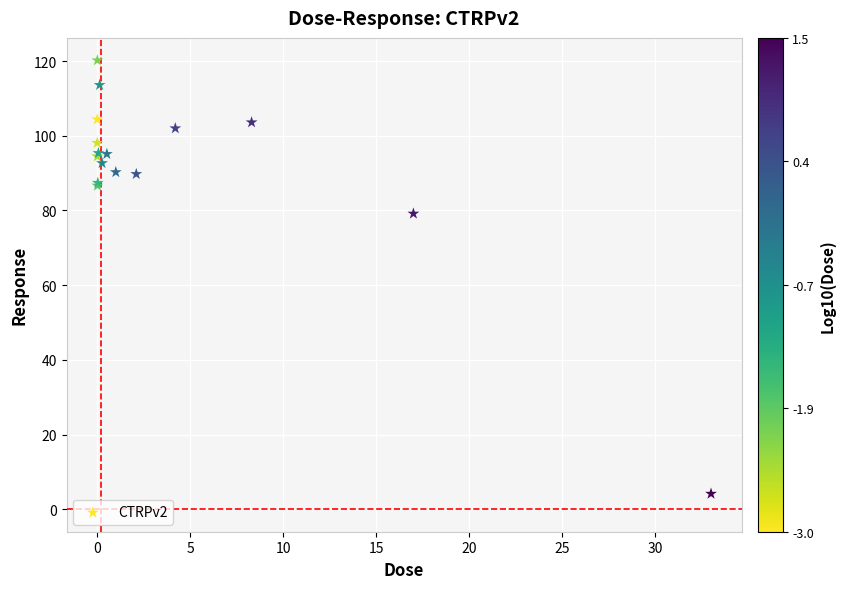

What Y value in the scatter plot is closest to 62?

79.2